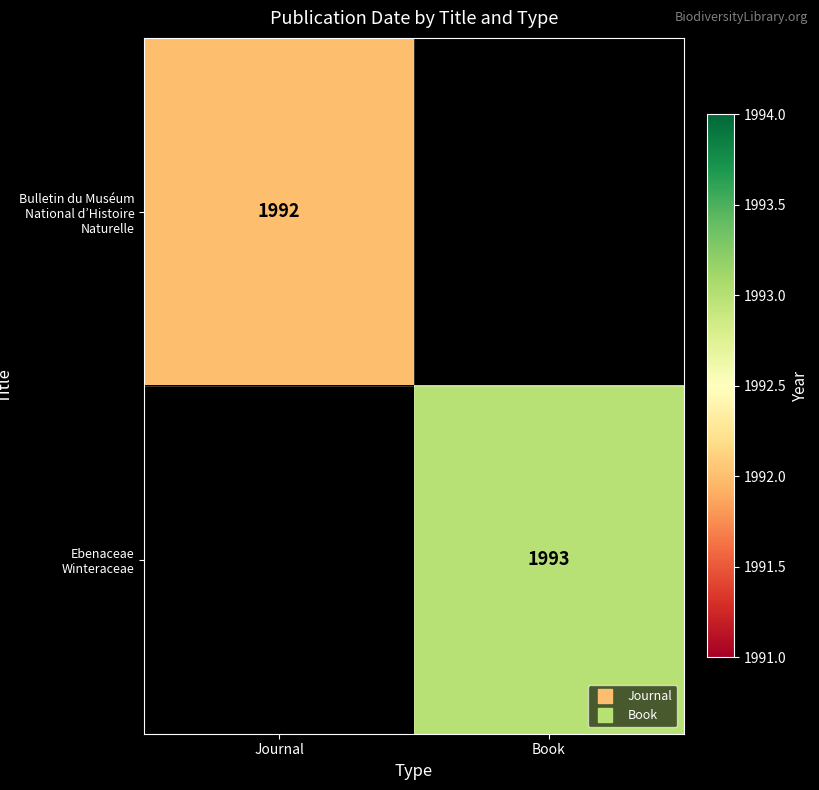

Rank the categories by Ebenaceae Winteraceae value from highest to lowest.

Journal, Book